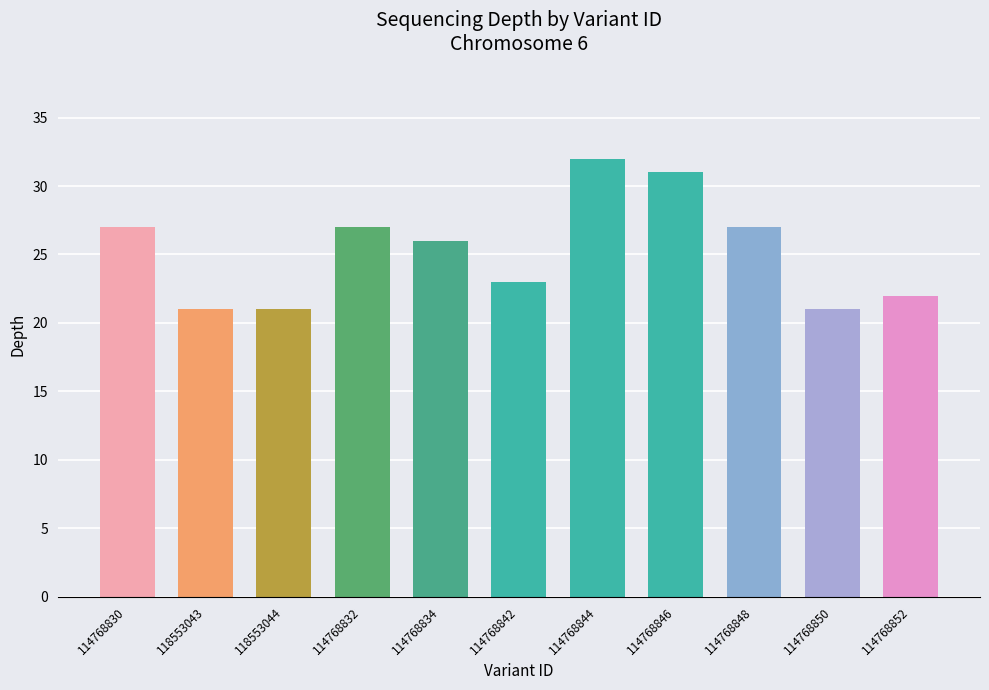

Where is the data nearest to the value 26?

114768834